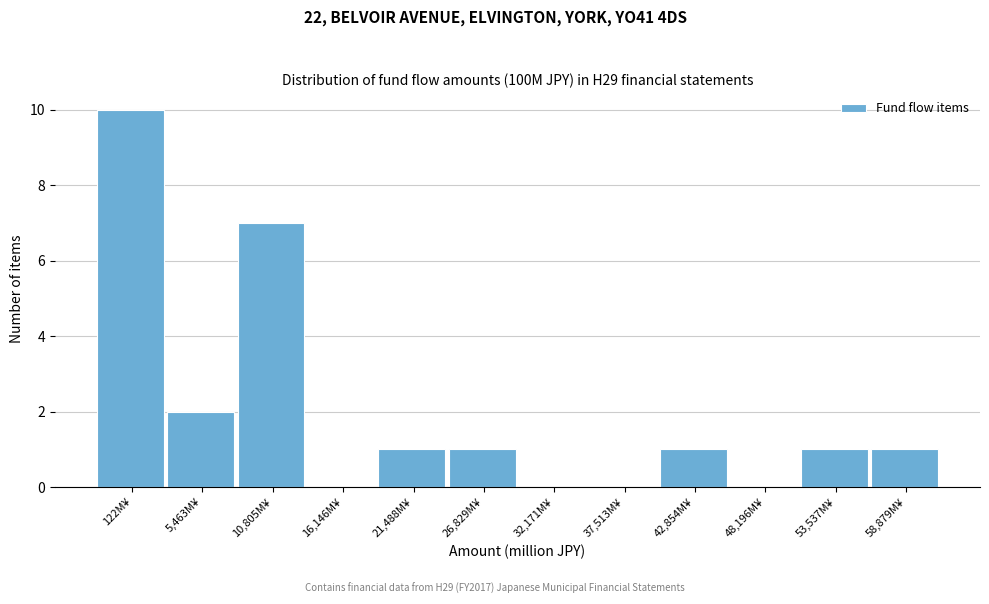

Reading right to left, transcribe all the data shown in this chart.

58,879M¥=1	53,537M¥=1	48,196M¥=0	42,854M¥=1	37,513M¥=0	32,171M¥=0	26,829M¥=1	21,488M¥=1	16,146M¥=0	10,805M¥=7	5,463M¥=2	122M¥=10